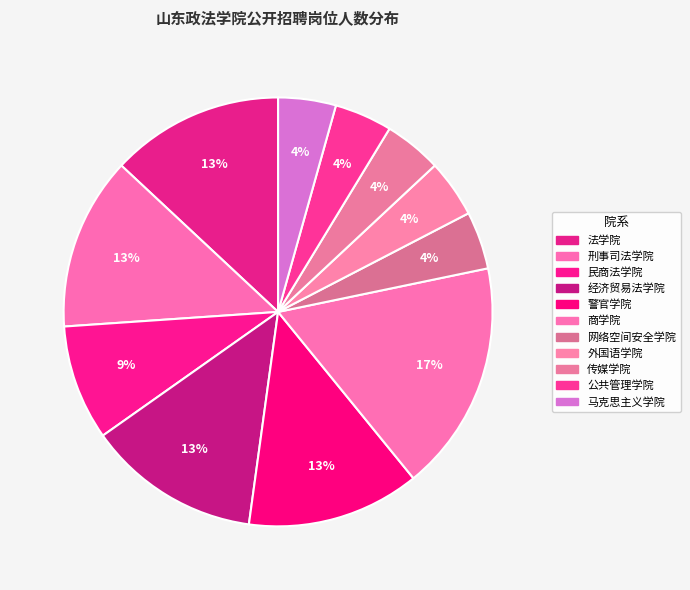

Is there any slice that represents more than half of the pie?

No